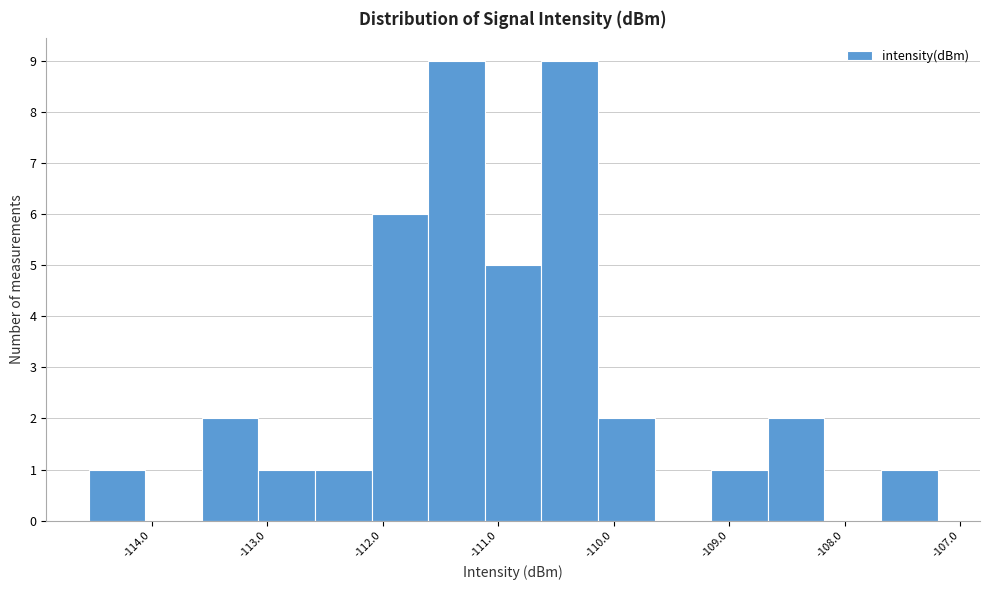

Reading left to right, list every bar in this chart as the range it spans on the x-axis followed by its height. Neither the bar edges nor the heights are printed on the chart, so give them approximately, as read against the axes.

-114.5 to -114.1: 1
-114.1 to -113.6: 0
-113.6 to -113.1: 2
-113.1 to -112.6: 1
-112.6 to -112.1: 1
-112.1 to -111.6: 6
-111.6 to -111.1: 9
-111.1 to -110.6: 5
-110.6 to -110.1: 9
-110.1 to -109.6: 2
-109.6 to -109.2: 0
-109.2 to -108.7: 1
-108.7 to -108.2: 2
-108.2 to -107.7: 0
-107.7 to -107.2: 1